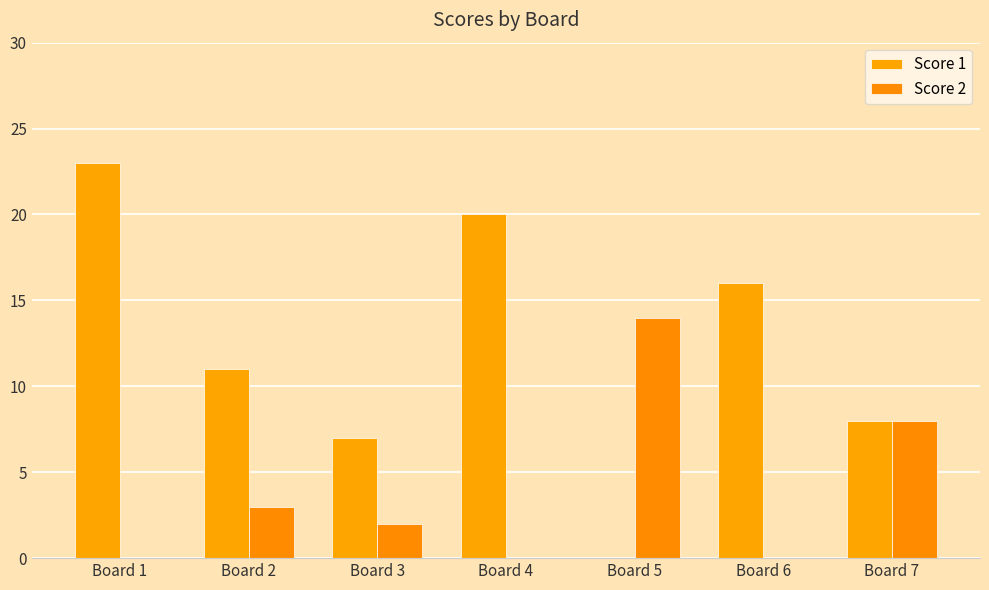

List the labels in order of Score 1 value, largest first.

Board 1, Board 4, Board 6, Board 2, Board 7, Board 3, Board 5